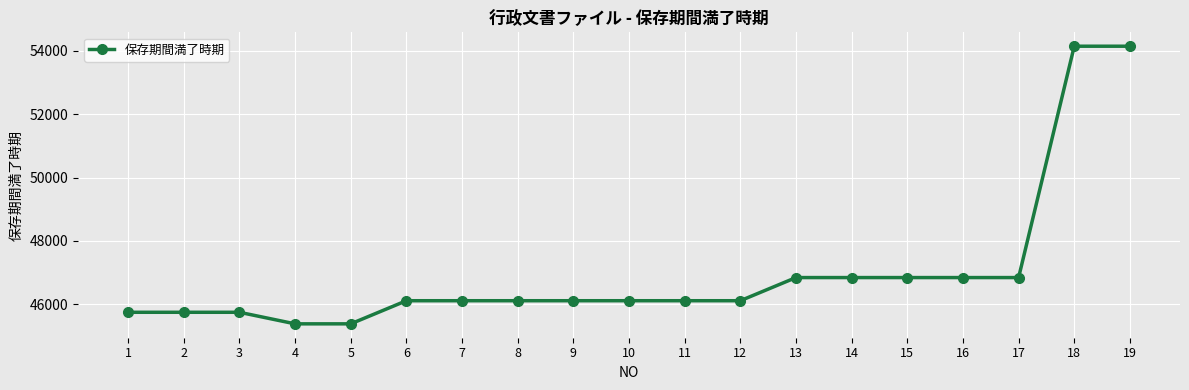

What is the maximum value shown in the chart?

54148